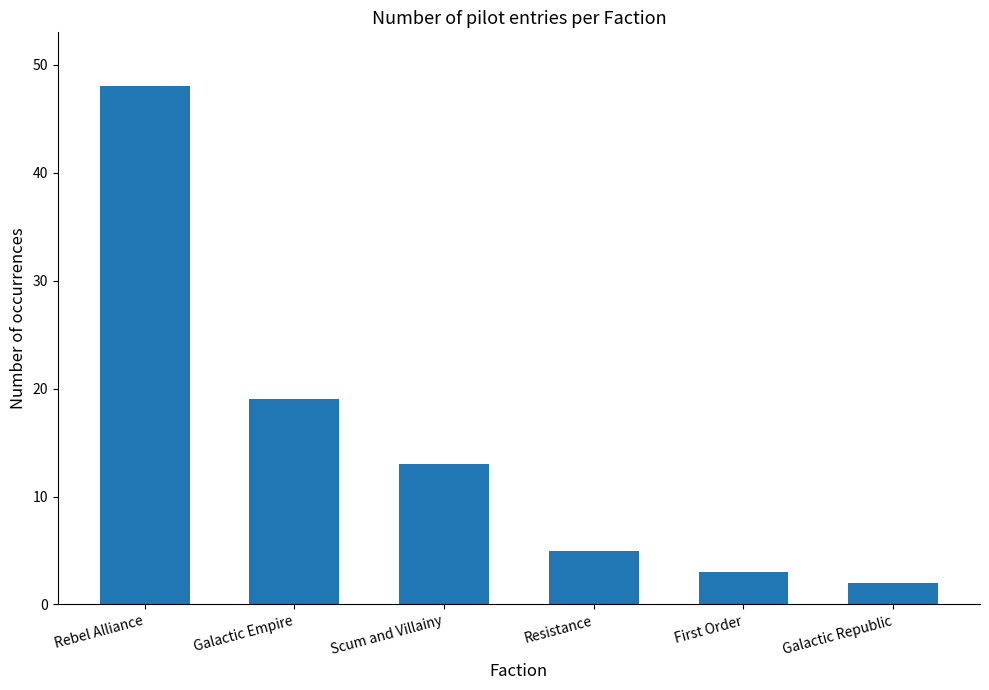

How many data points are less than 13?

3